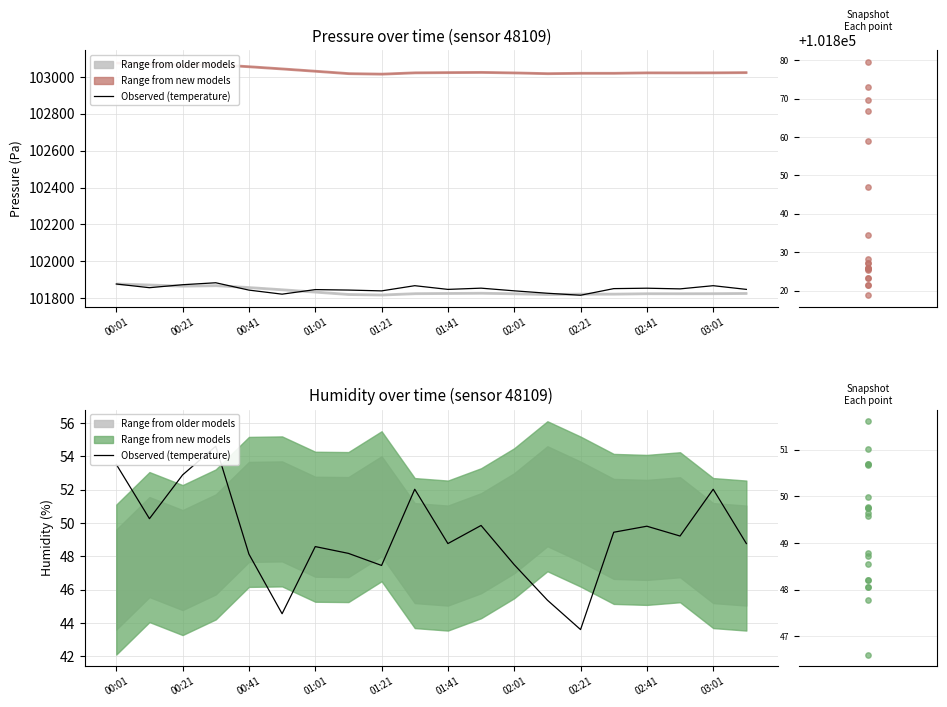

Which series reaches the minimum Y coordinate?

Observed (temperature)